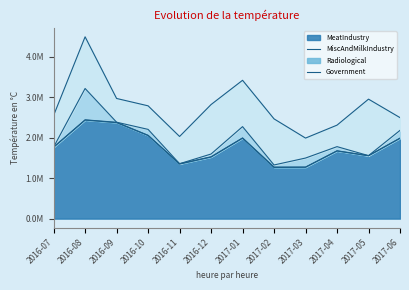

The MeatIndustryCash series shows 1261779.6 at 2017-02. True or false?

True